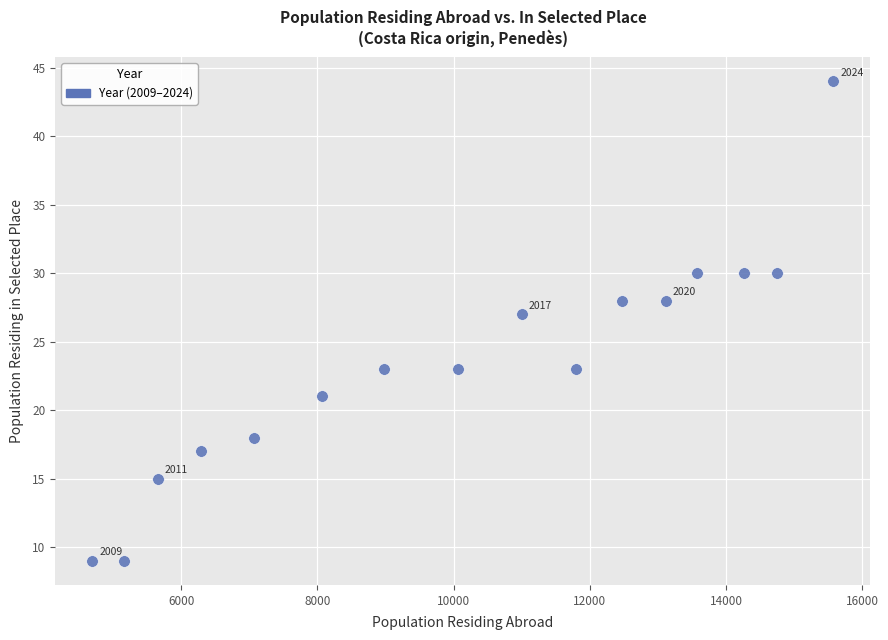

What is the range of Y values (max minus min)?

35